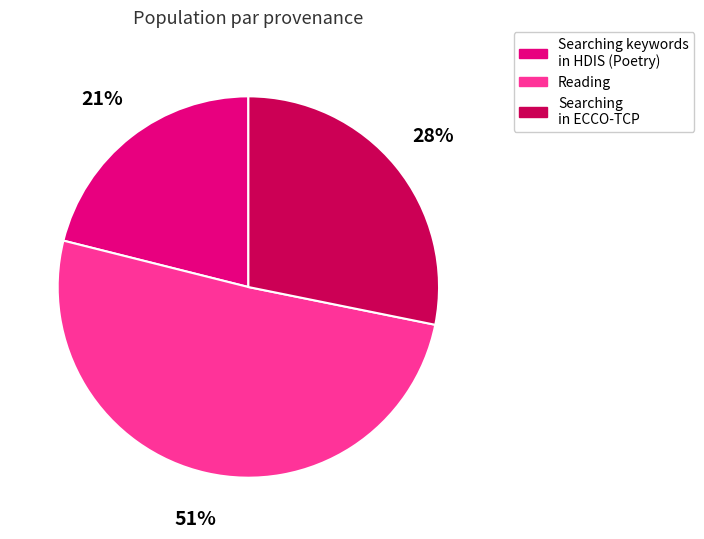

Count the number of slices in the pie.

3